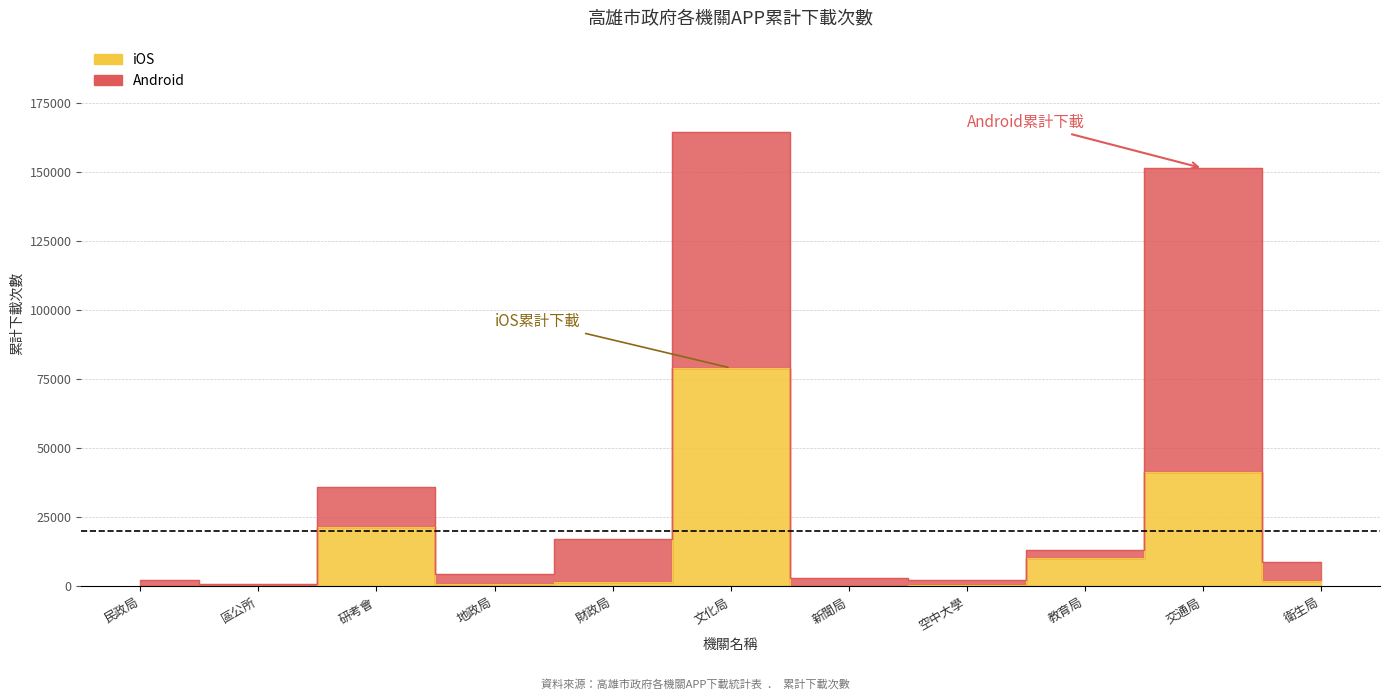

At which category does the chart reach its peak across all series?

文化局